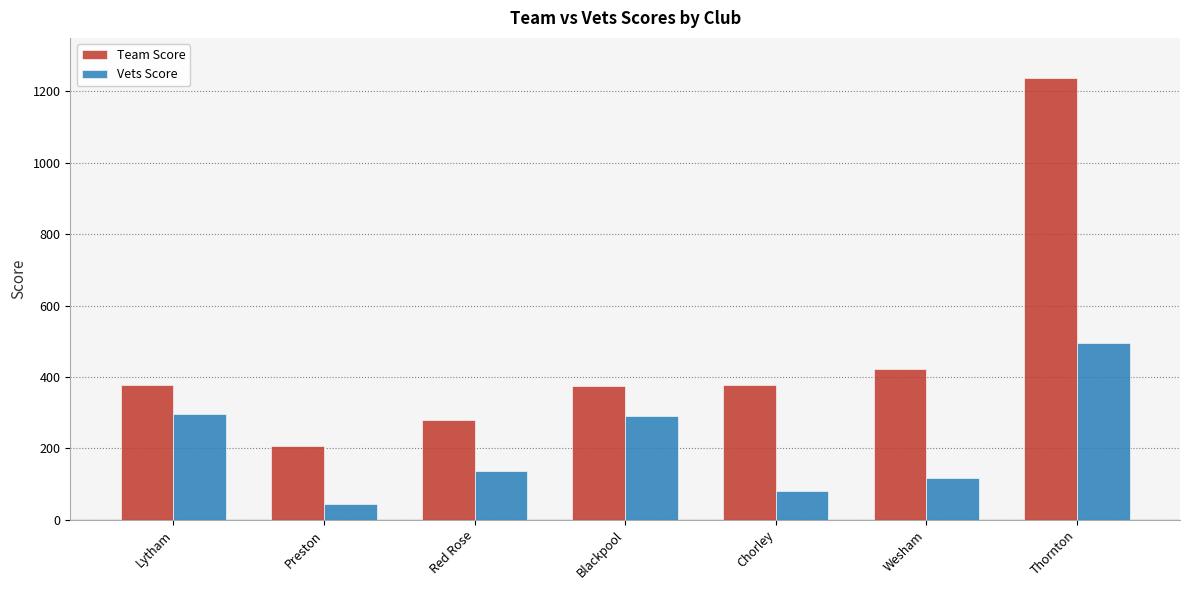

How many bars are there in total?

14